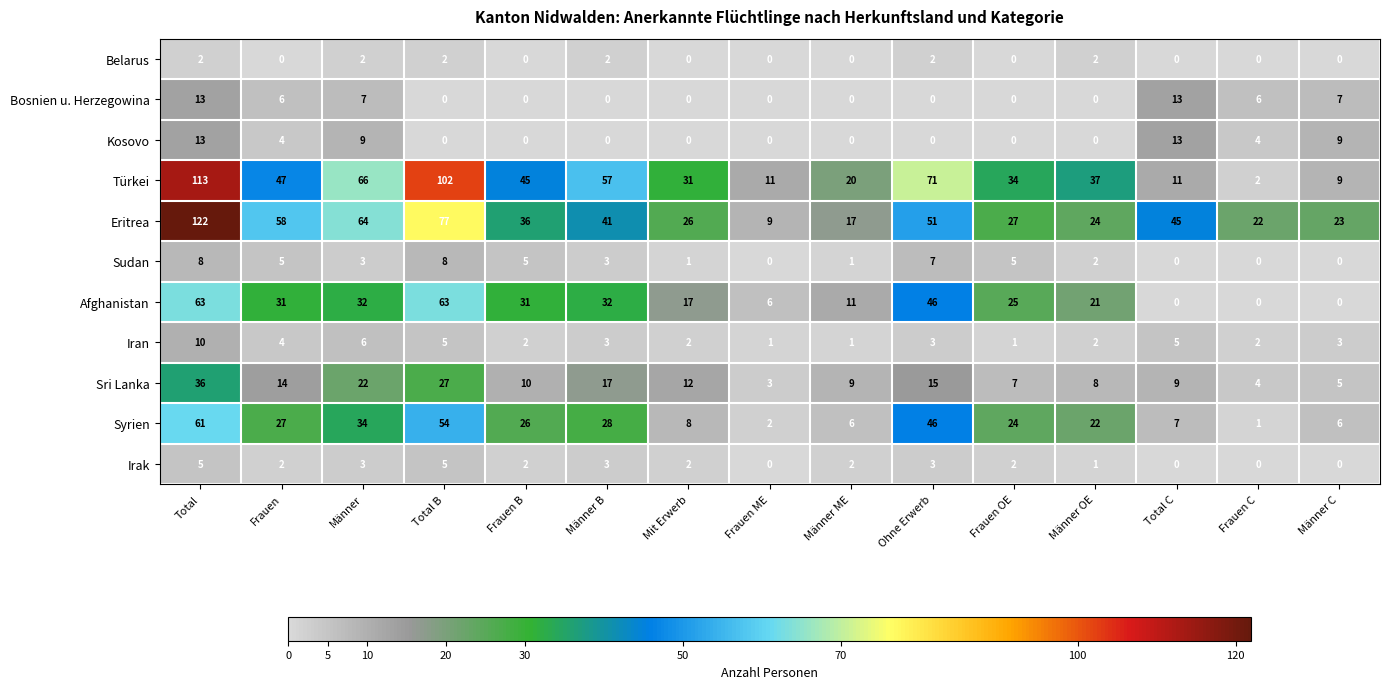

Which series has the largest total across all categories?

Türkei